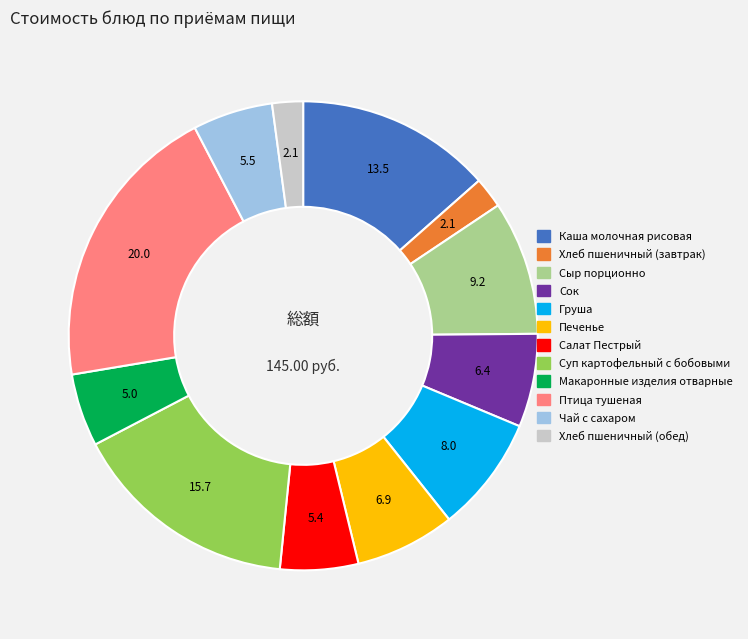

Count the number of slices in the pie.

12